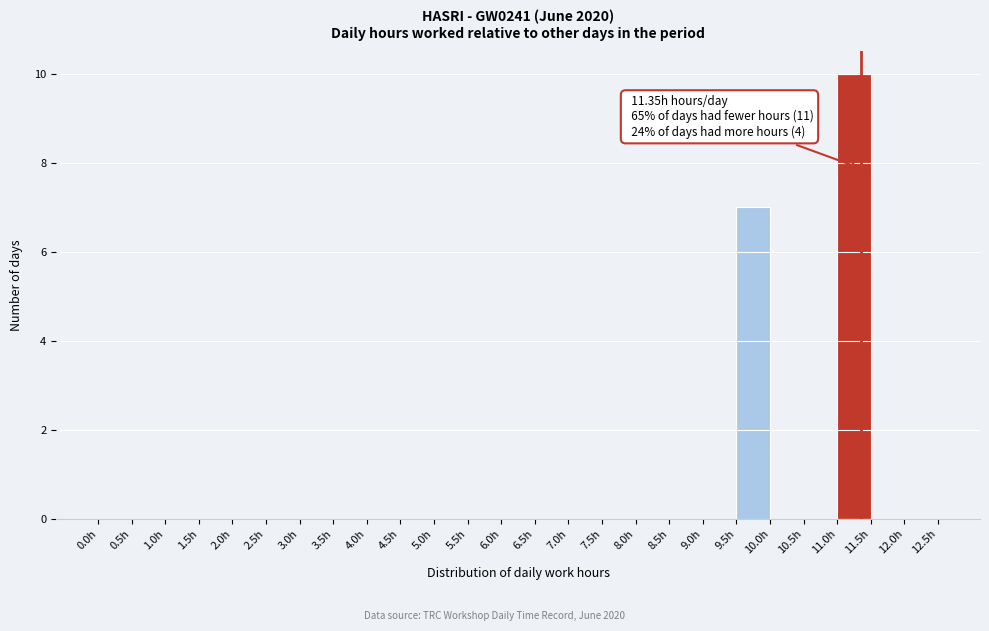

Over which range of the x-axis is the bar tallest?

11.0 to 11.5